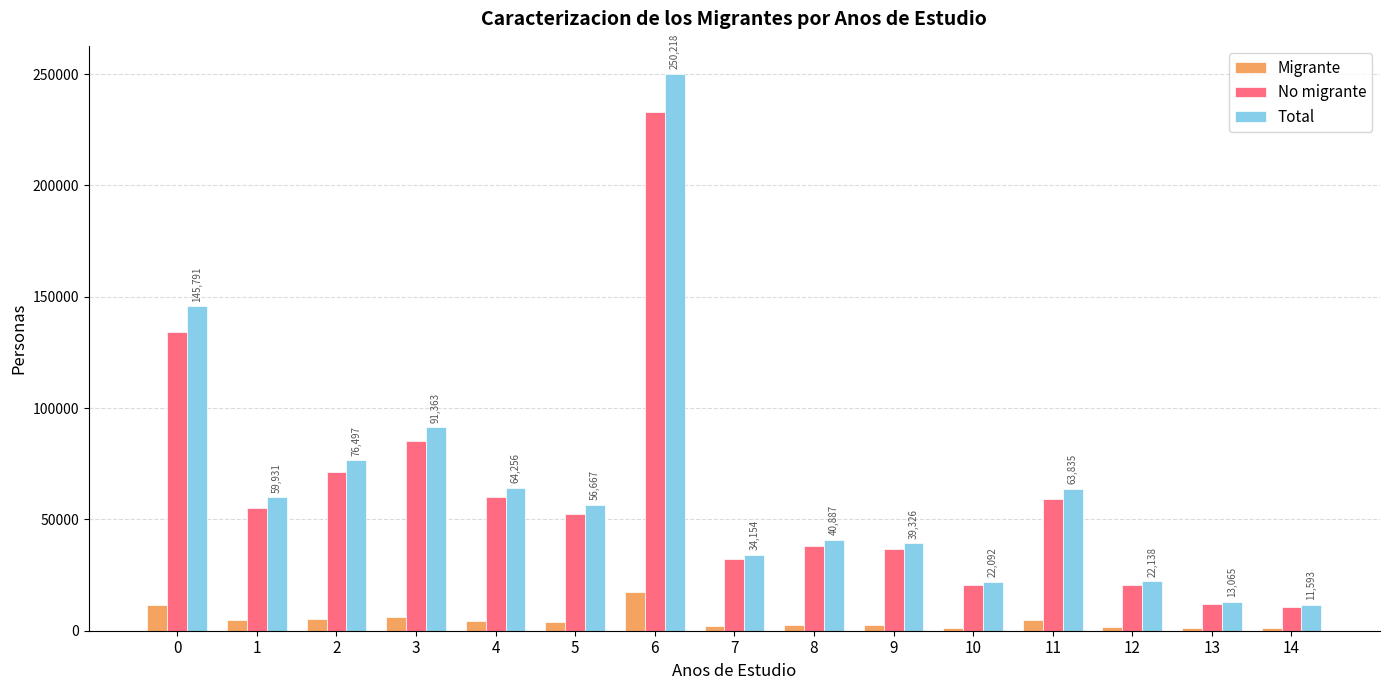

Rank the series by their maximum value, from lowest to highest.

Migrante, No migrante, Total